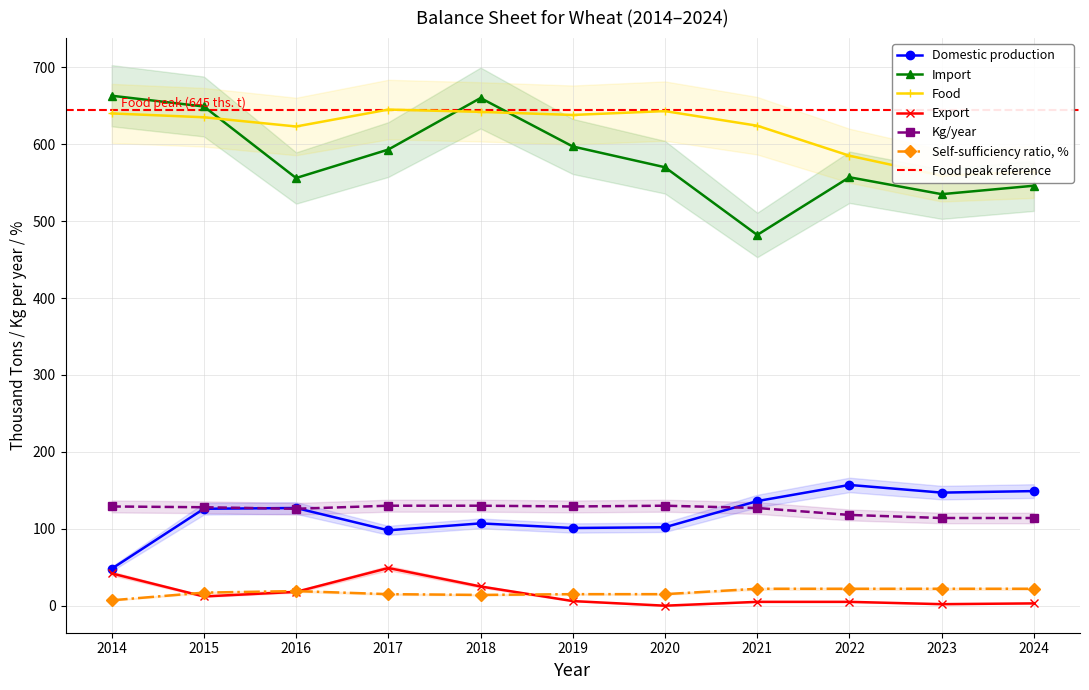

What is the value of the Export point at the 4th from the left?

49